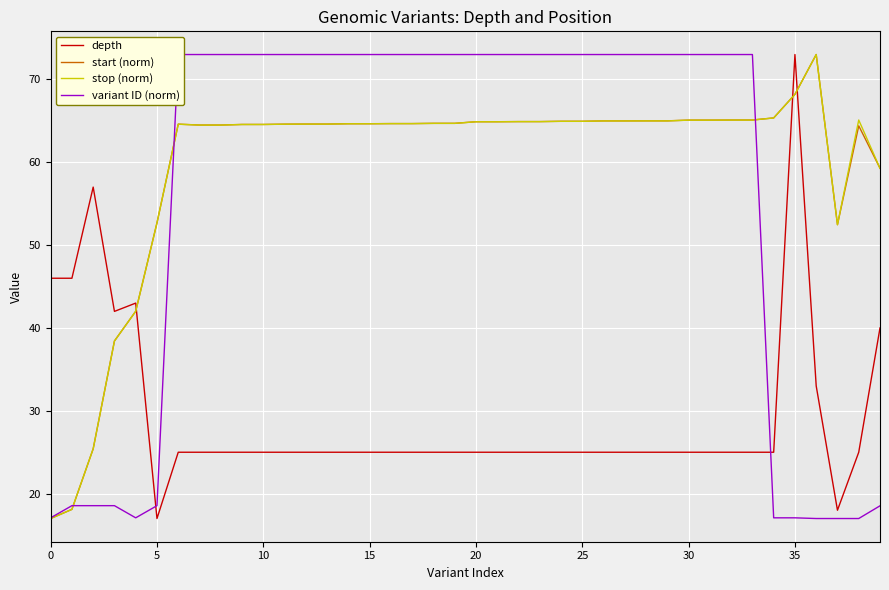

What is the highest value of the depth series?

73.0